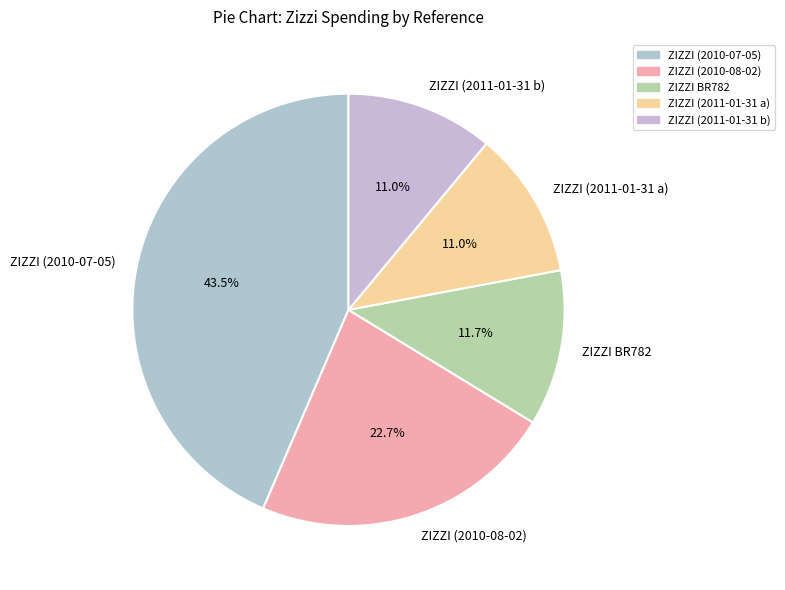

Which has a higher value, ZIZZI BR782 or ZIZZI (2011-01-31 a)?

ZIZZI BR782